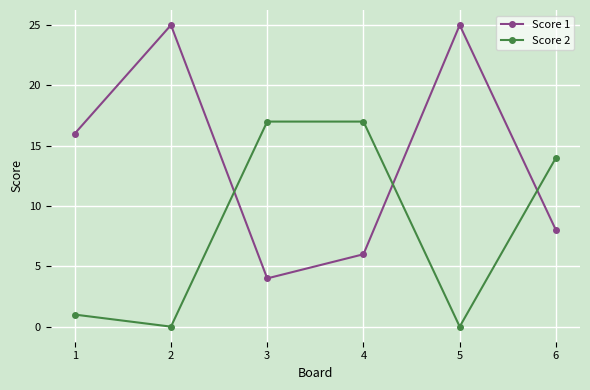

What is the value of the Score 2 point at the 6th from the left?

14